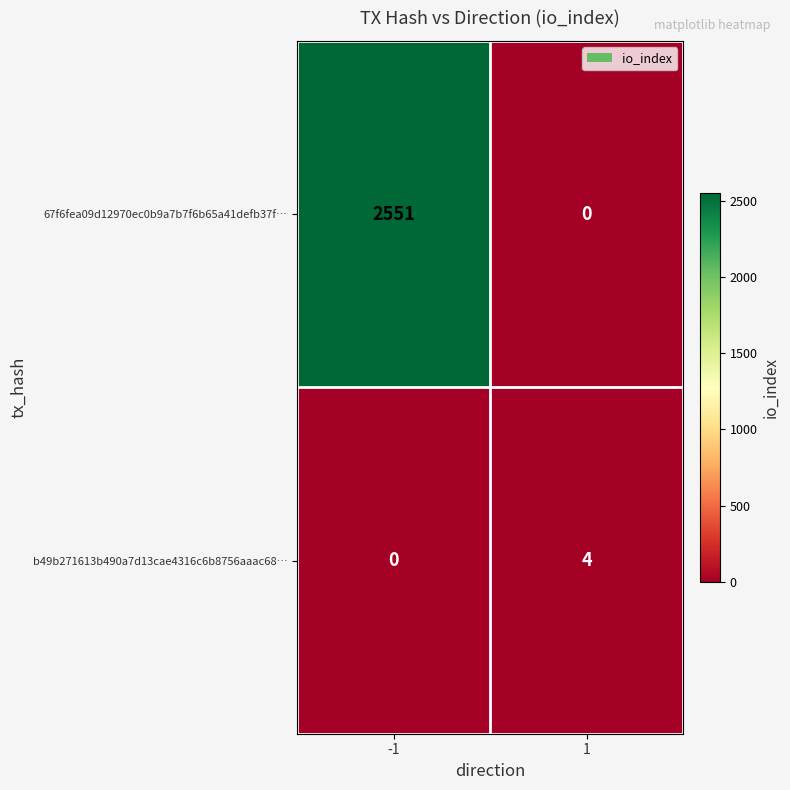

What is the difference between the maximum and minimum values in the 67f6fea09d12970ec0b9a7b7f6b65a41defb37f… series?

2551